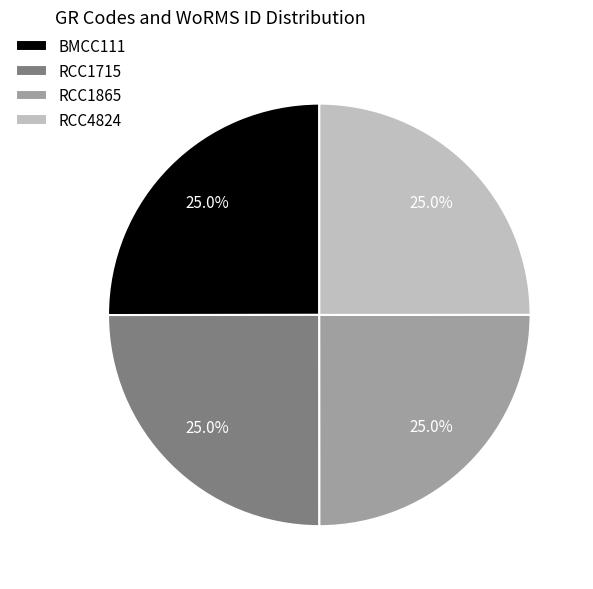

Is it true that RCC4824 is 32% of the pie?

False